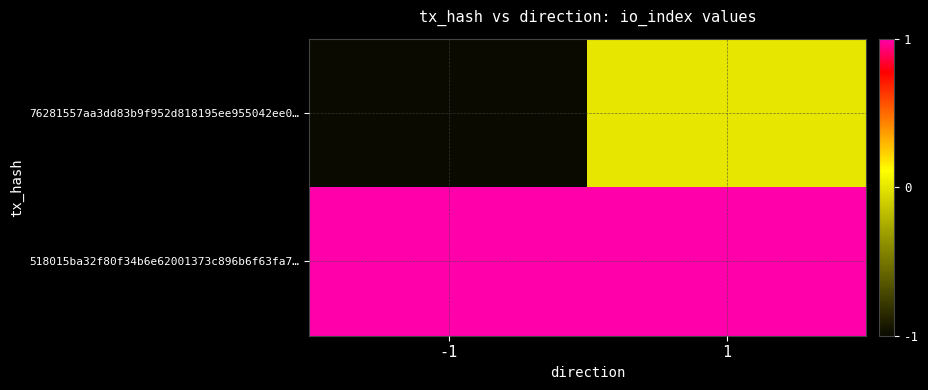

At how many categories does at least one series exceed 0?

2